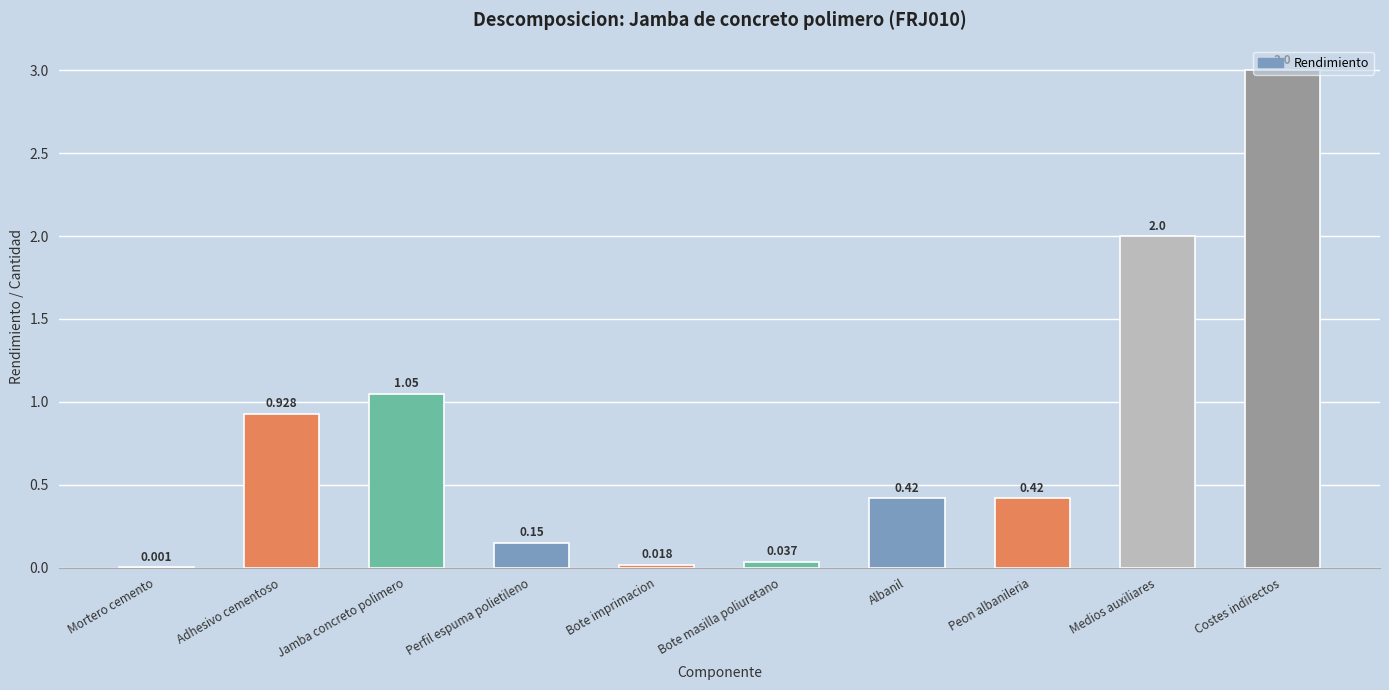

Which has a higher value, Costes indirectos or Jamba concreto polimero?

Costes indirectos